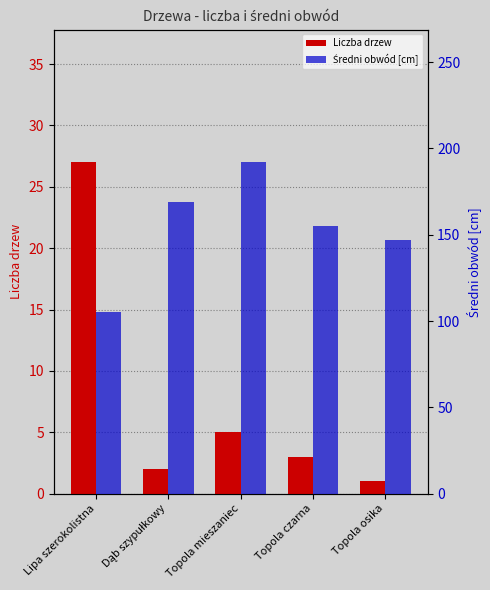

Reading left to right, extract all data points from this chart.

Liczba drzew: 27	2	5	3	1
Średni obwód [cm]: 105	169	192	155	147